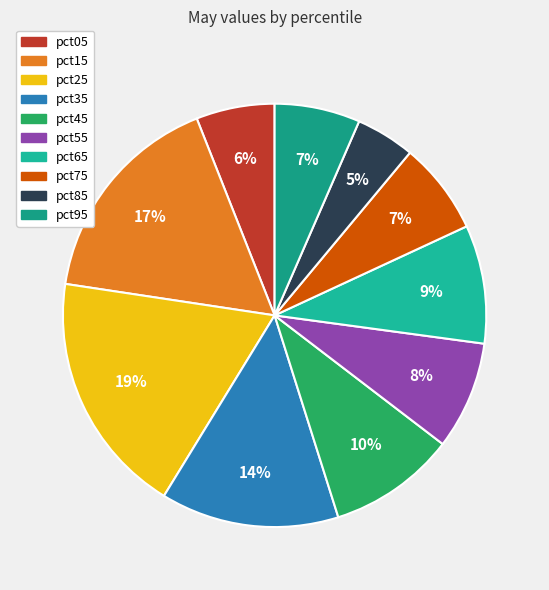

How many segments does this pie chart have?

10